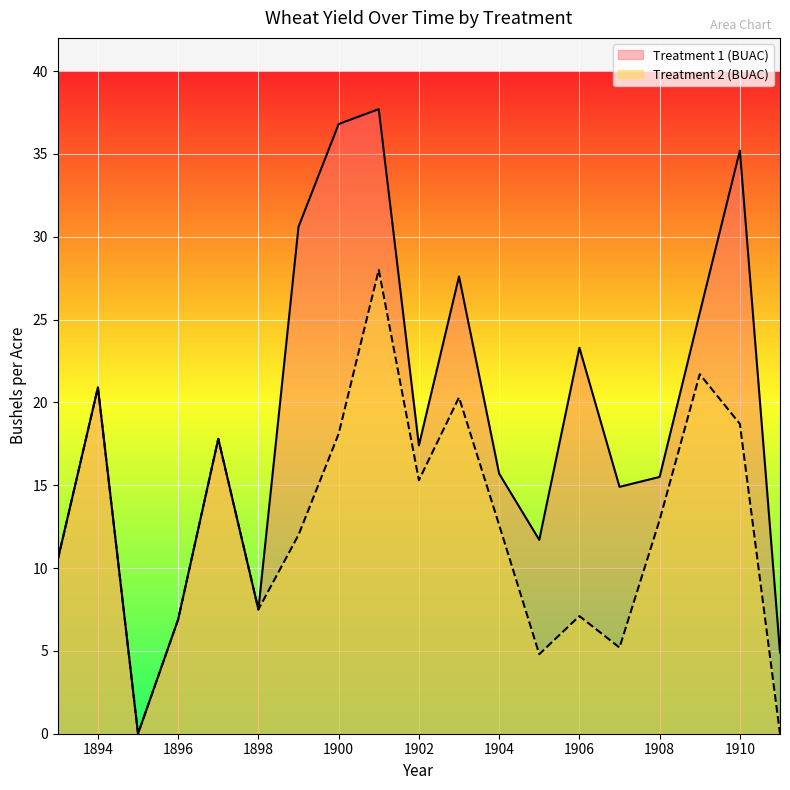

At which label is Treatment 1 (BUAC) closest to 18?

1897